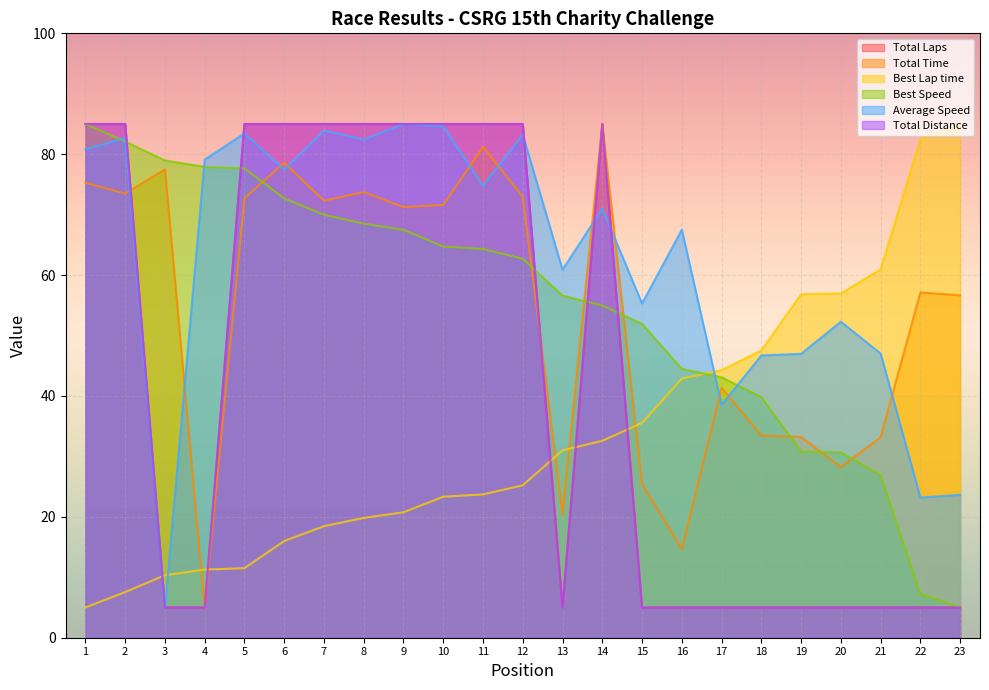

Is it true that Total Distance equals 85.0 at 2?

True